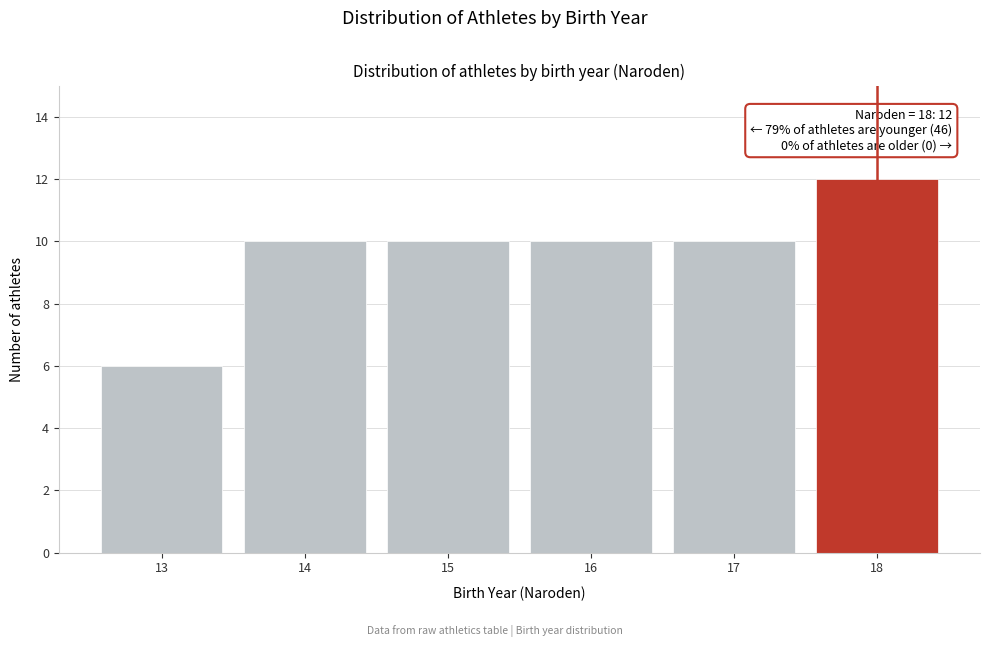

Reading left to right, what are all the values shown in this chart?

13=6	14=10	15=10	16=10	17=10	18=12